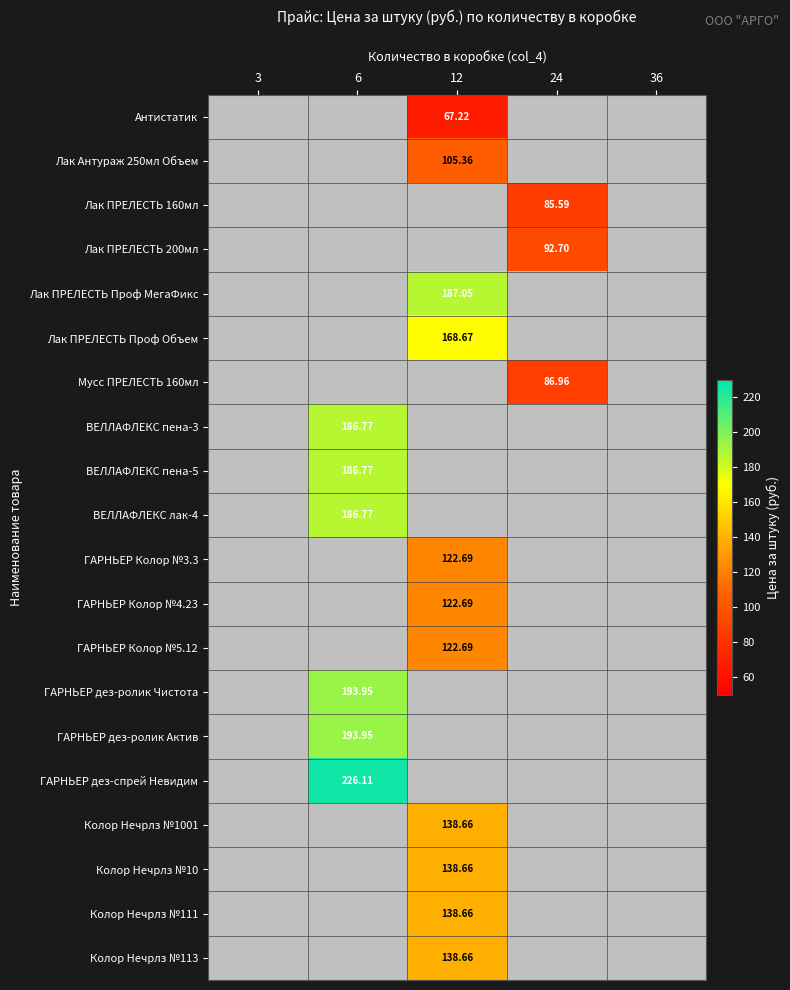

What is the greatest value displayed?

226.1